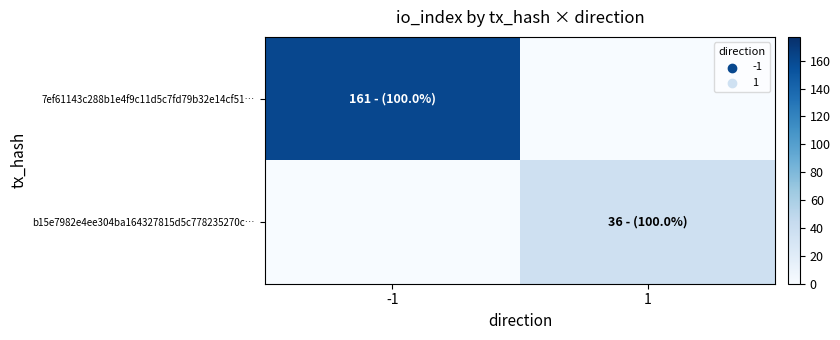

Which series has the largest range (max minus min)?

7ef61143c288b1e4f9c11d5c7fd79b32e14cf51…